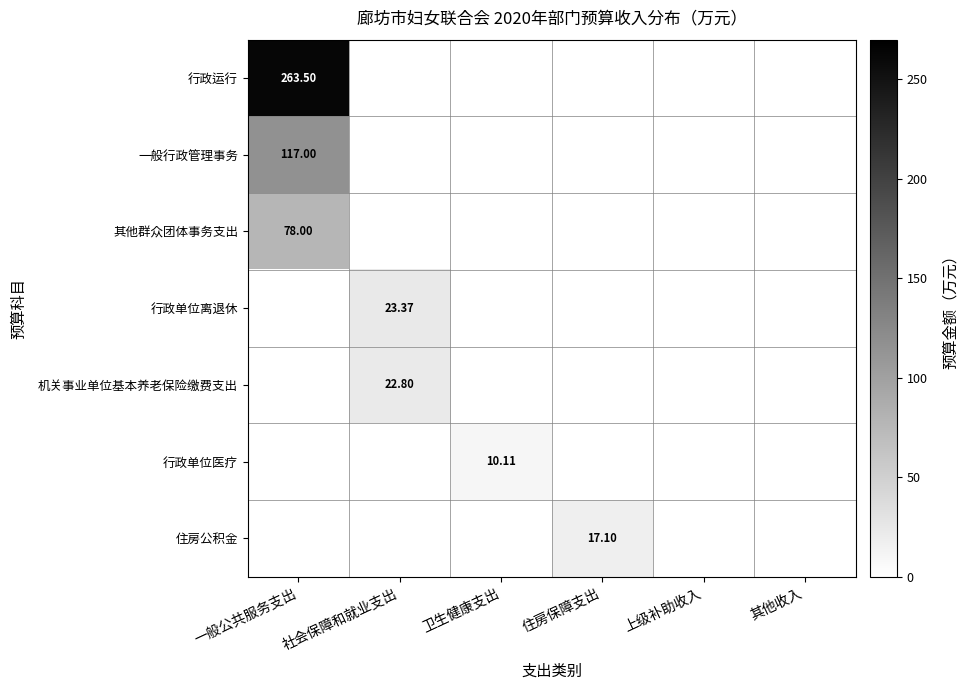

Is it true that 一般行政管理事务 equals 0.0 at 上级补助收入?

True